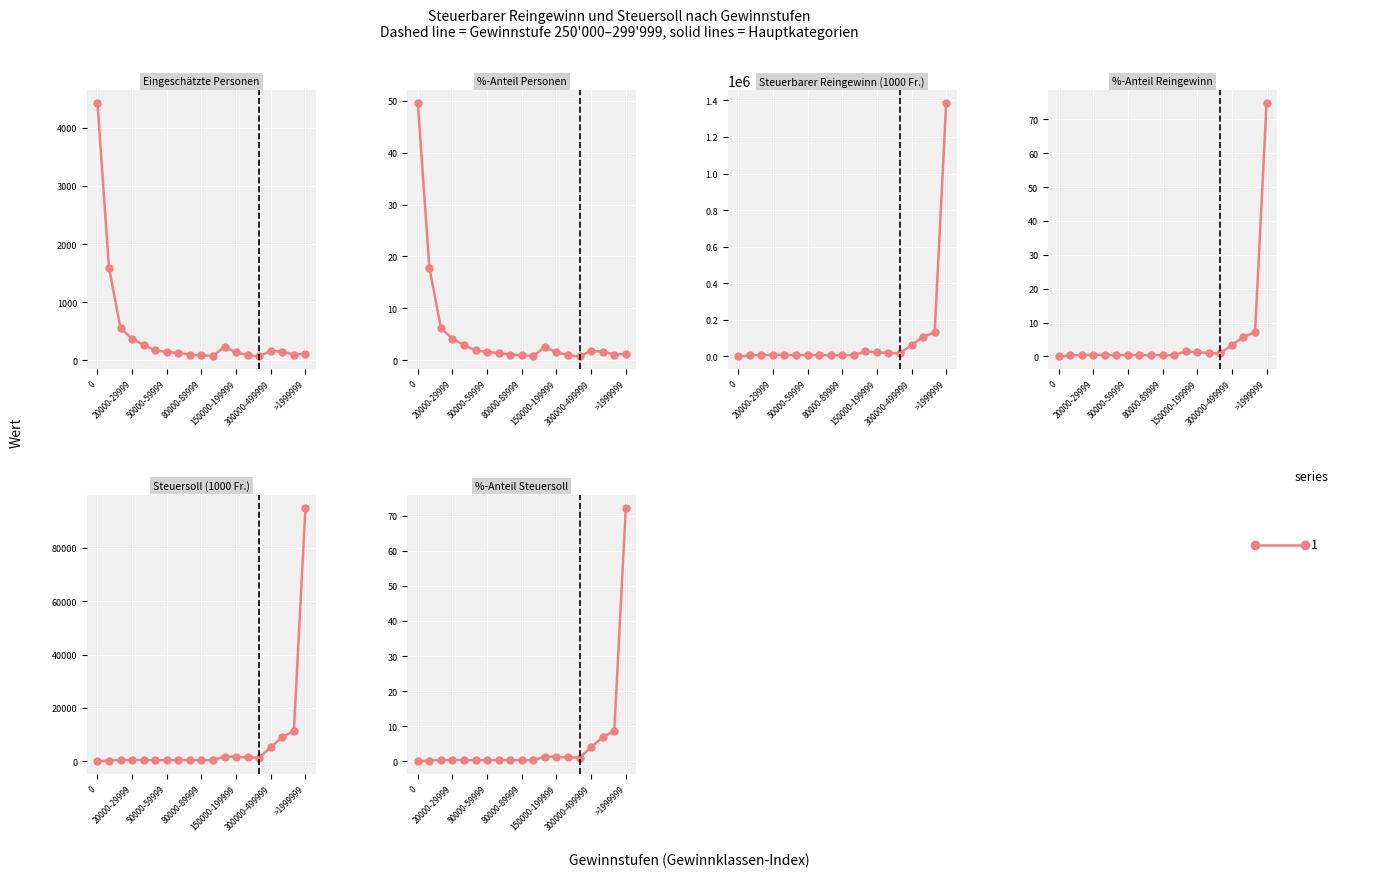

Which series ends up on top after the final intersection of %-Anteil Personen and %-Anteil Steuersoll?

%-Anteil Steuersoll